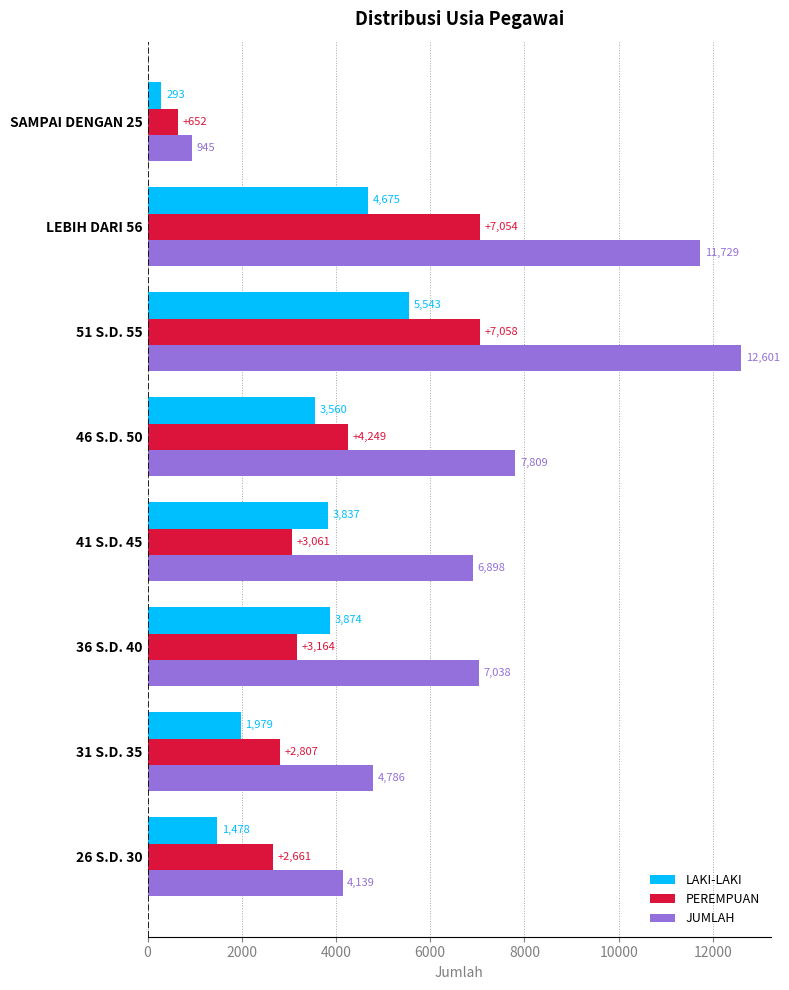

Which category has the lowest value across all series?

SAMPAI DENGAN 25